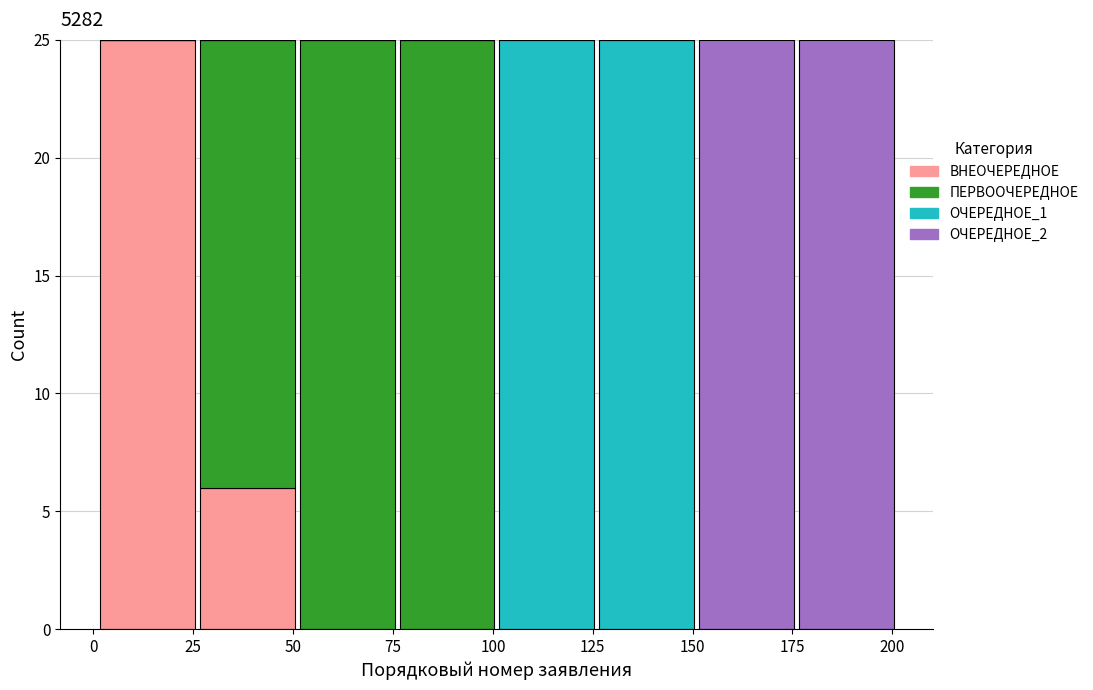

Reading left to right, transcribe this chart: for each stacked bar, give the range it covers on the x-axis and its total height. Neither the bar edges nor the heights are printed on the chart, so give them approximately, as read against the axes.

1 to 26: 25
26 to 51: 25
51 to 76: 25
76 to 101: 25
101 to 126: 25
126 to 151: 25
151 to 176: 25
176 to 201: 25